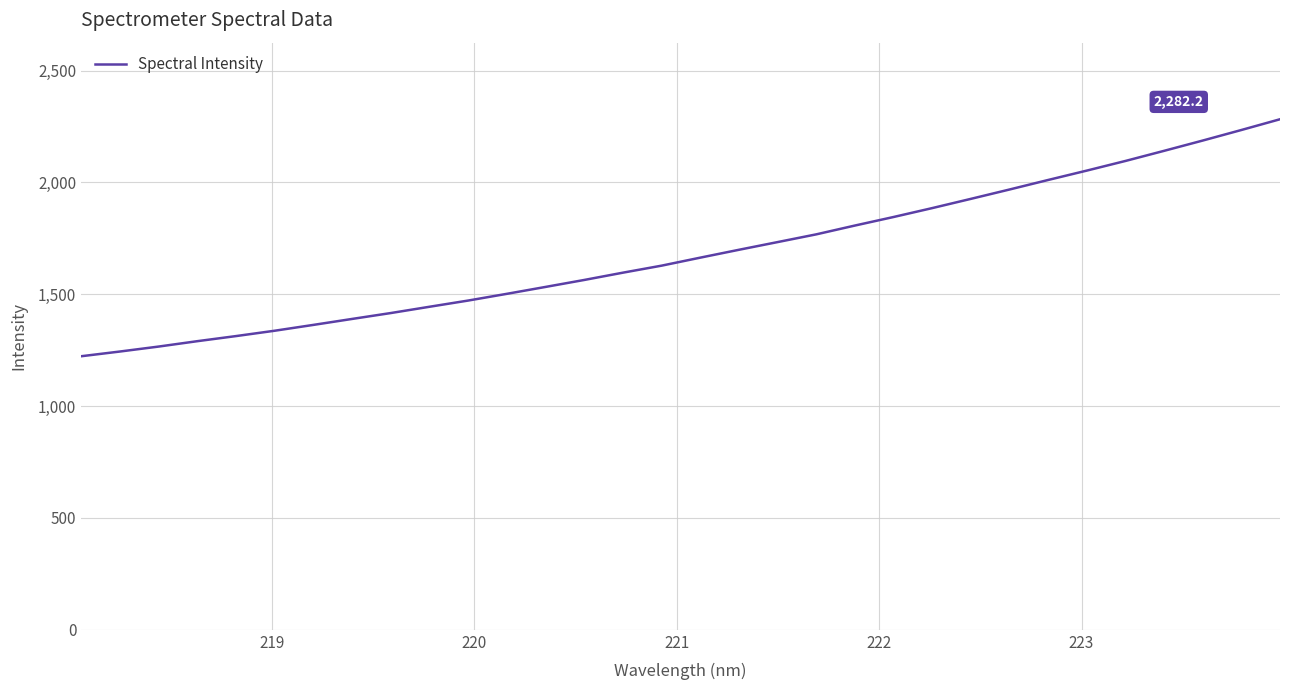

What is the smallest value displayed?

1222.9